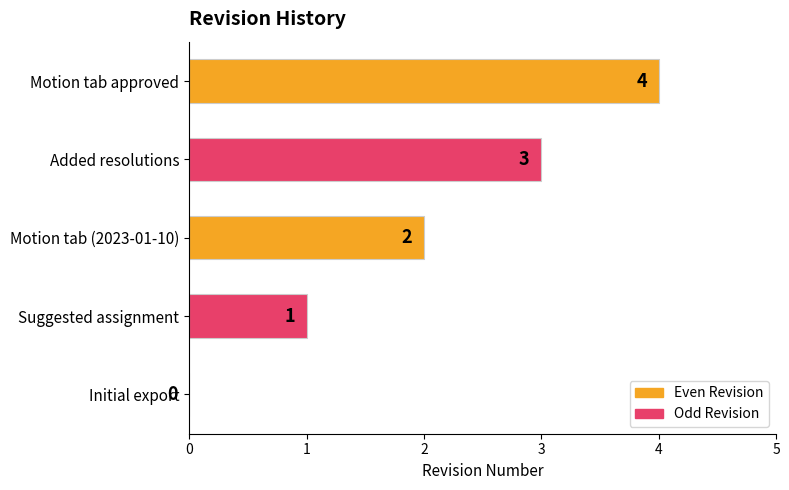

Count the values in the range 1 to 3.

3